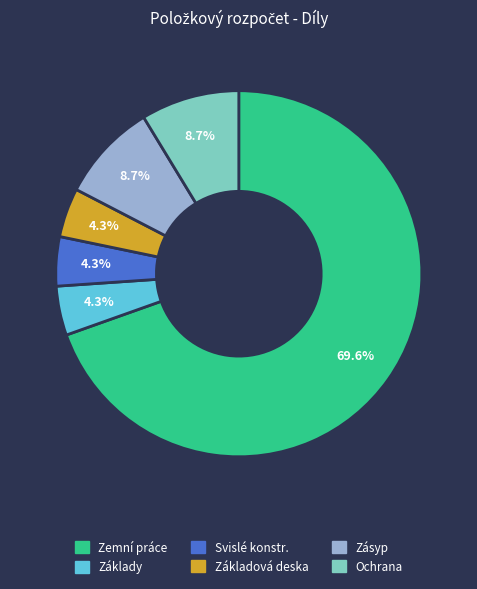

Is it true that Zemní práce is 10% of the pie?

False